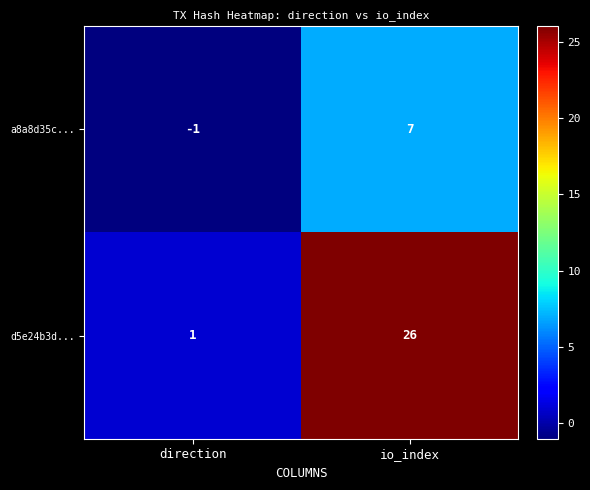

At direction, list the series in order from largest to smallest.

d5e24b3d..., a8a8d35c...